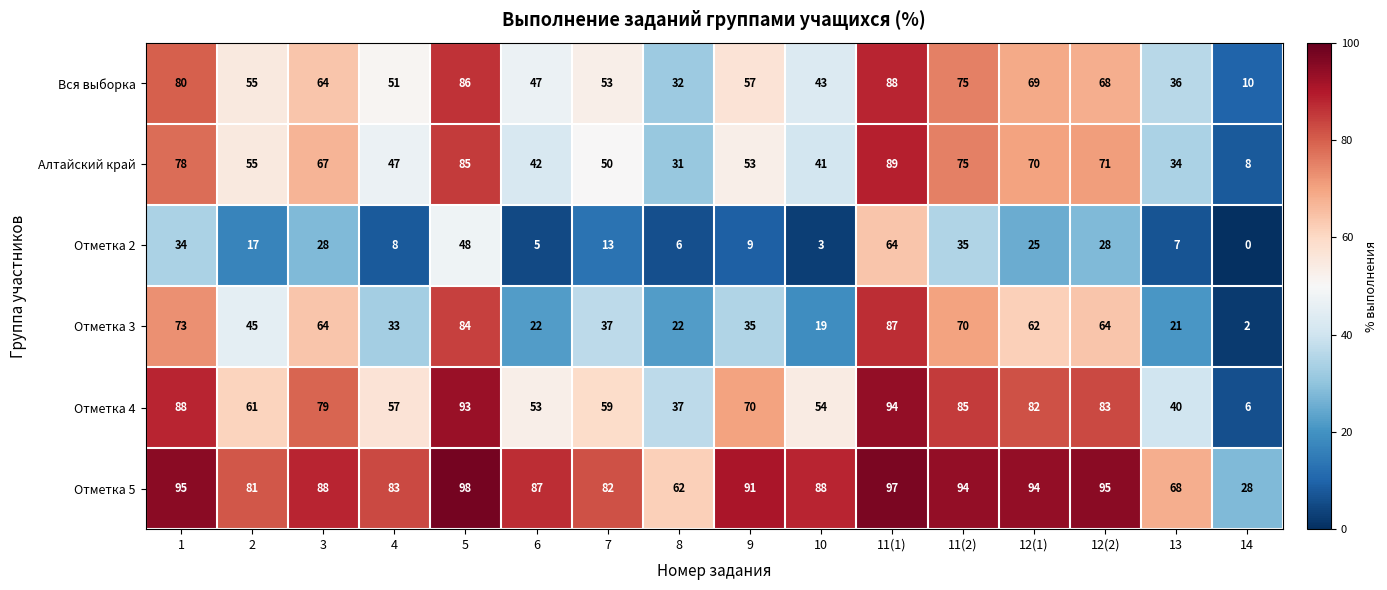

The value of Отметка 4 at 9 is 34. True or false?

False